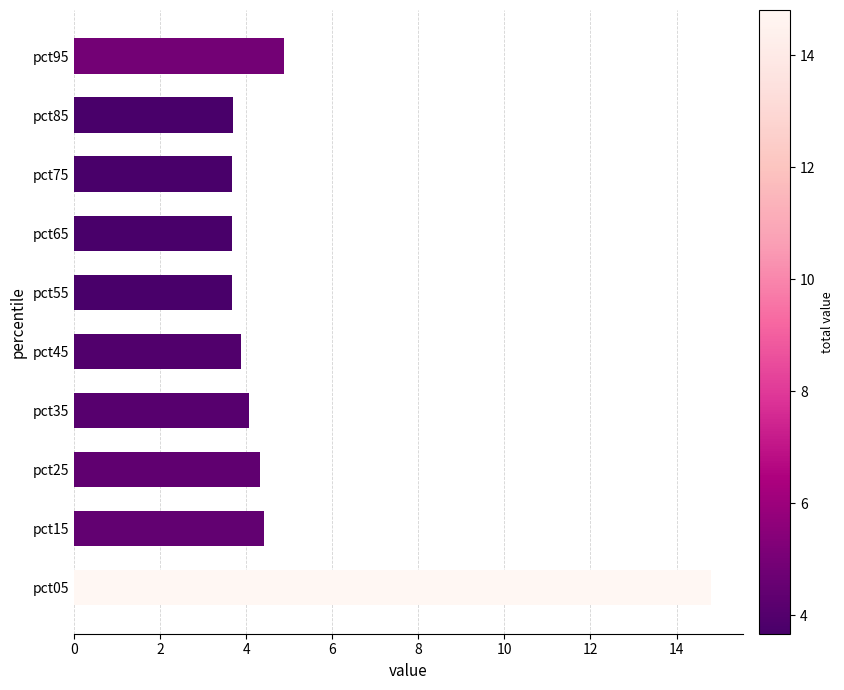

What is the sum of the values at pct45 and pct15?

8.3